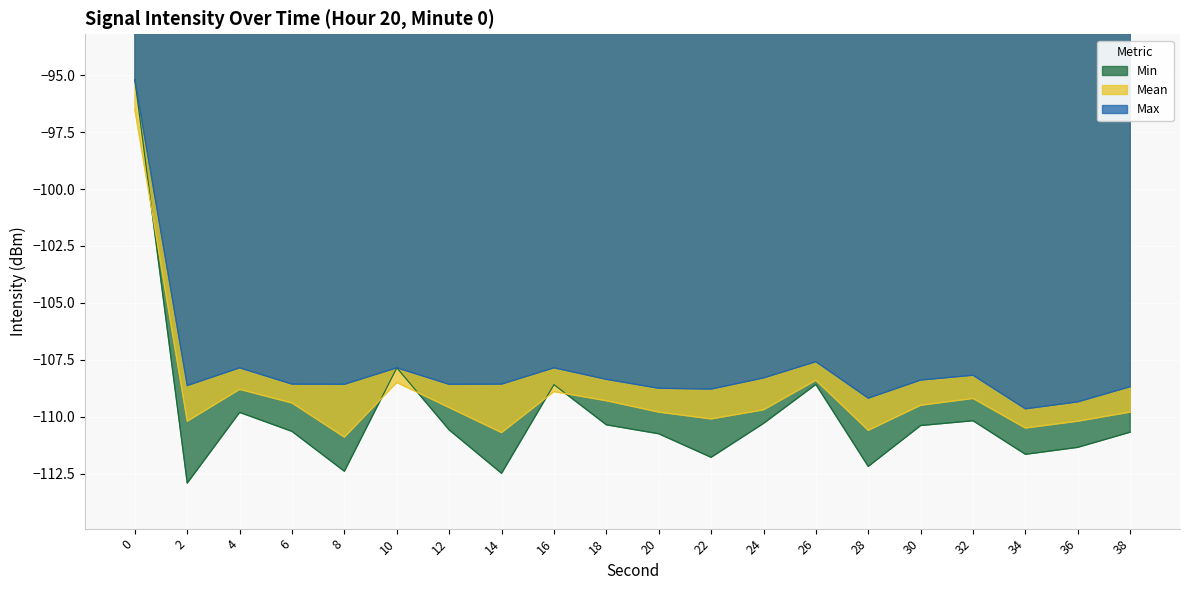

What is the total value across all series at 0?

-286.9